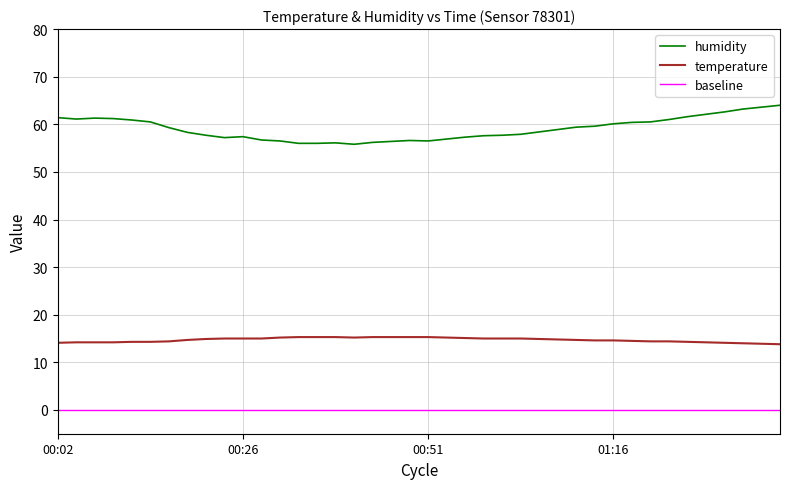

At which label does humidity reach its peak?

01:38